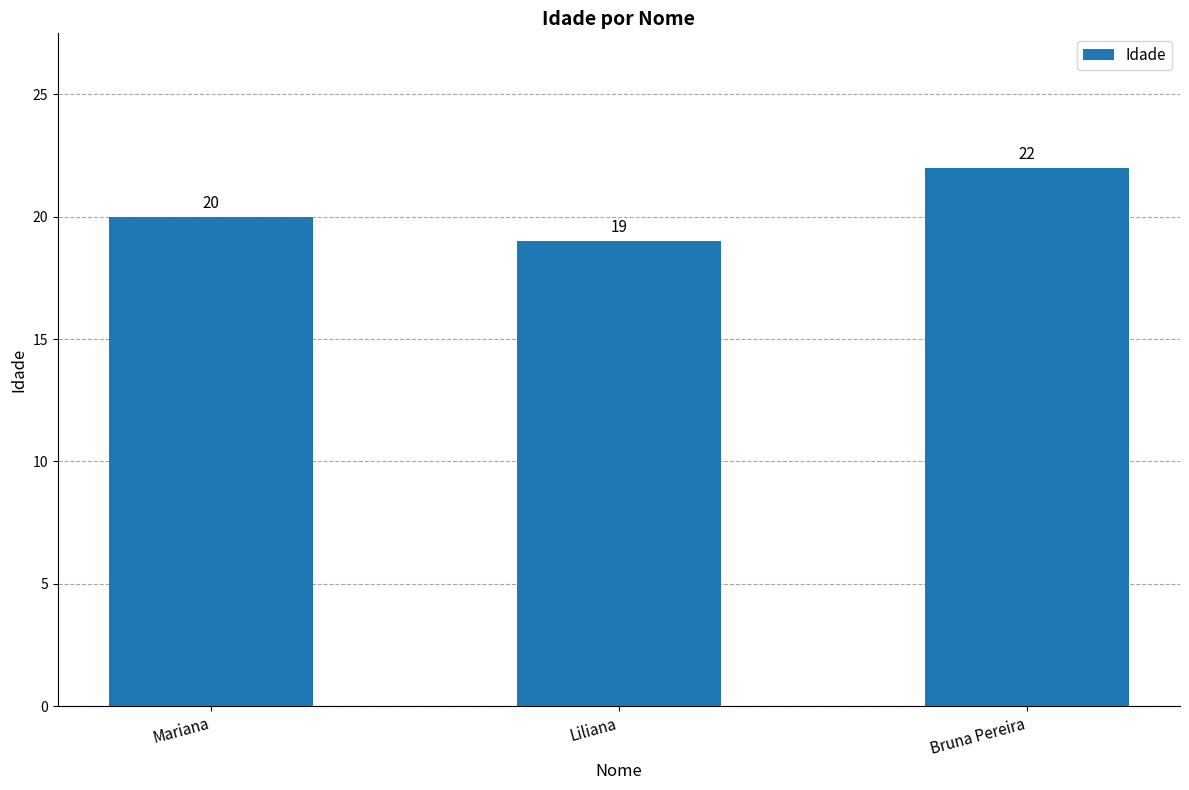

What is the difference between the values at Liliana and Bruna Pereira?

3